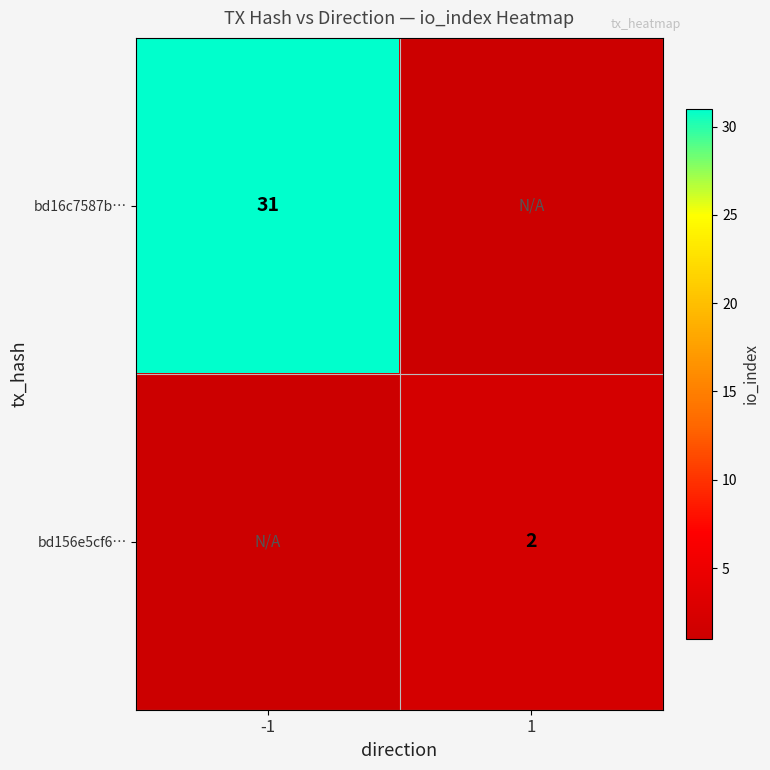

The value of bd156e5cf6… at 1 is 2. True or false?

True